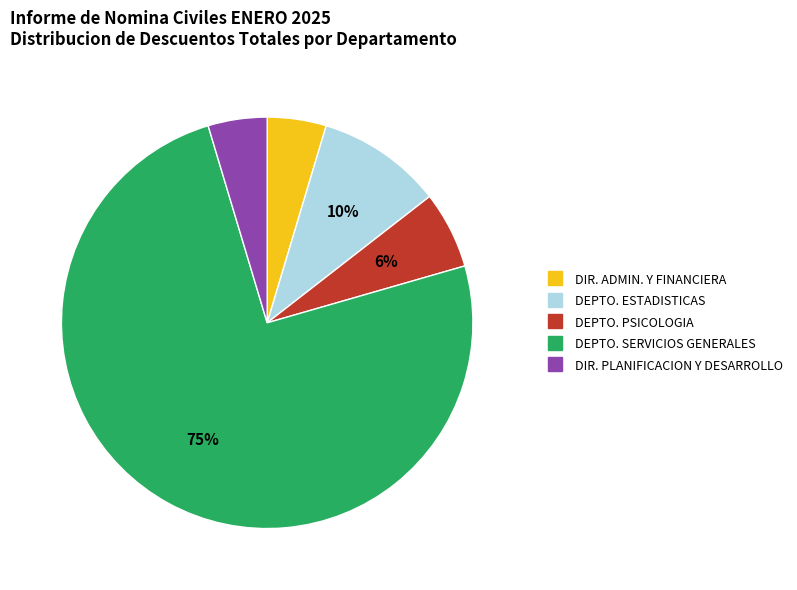

Count the number of slices in the pie.

5